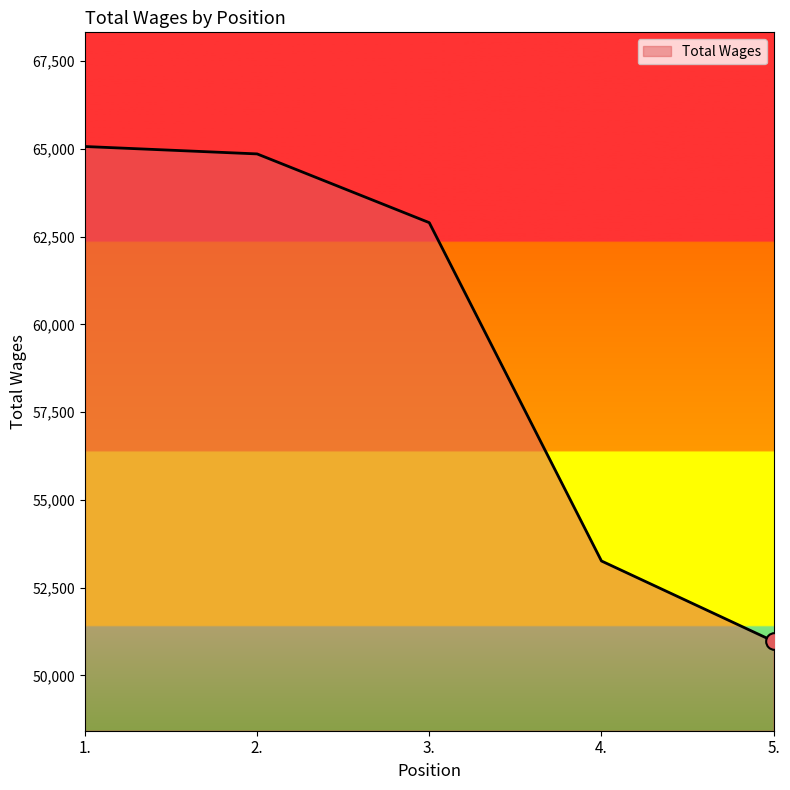

The chart shows a value of 91442 at 2.. True or false?

False